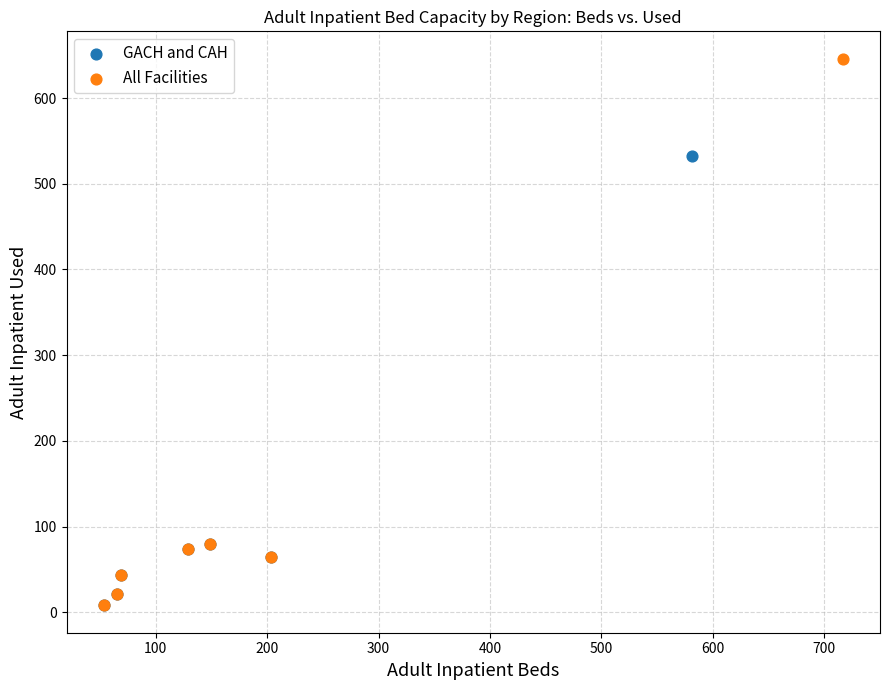

Which series has the largest Y range (max minus min)?

All Facilities